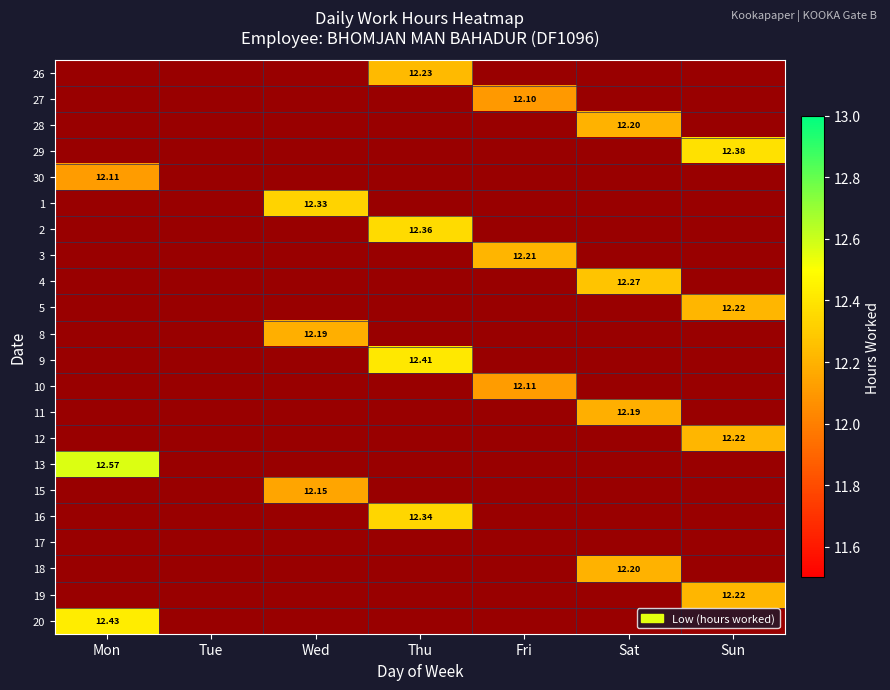

List the labels in order of 16 value, largest first.

Mon, Tue, Wed, Fri, Sat, Sun, Thu